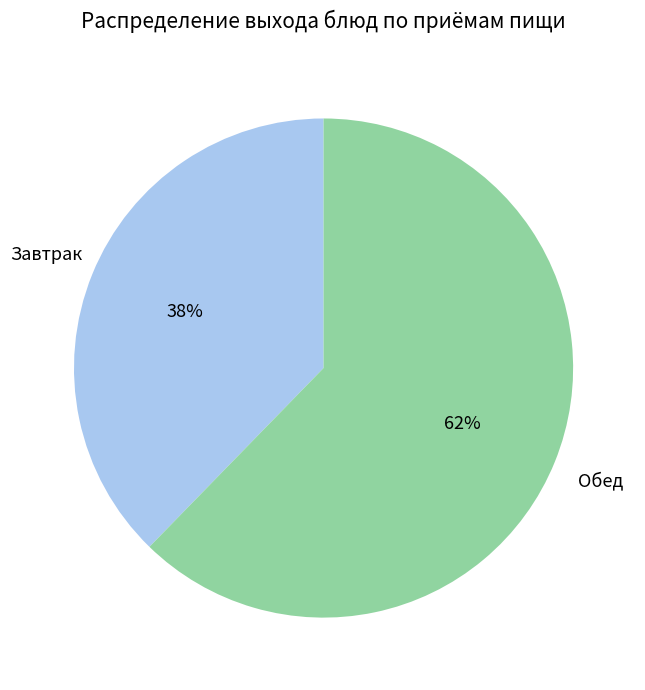

Does any single category account for the majority?

Yes